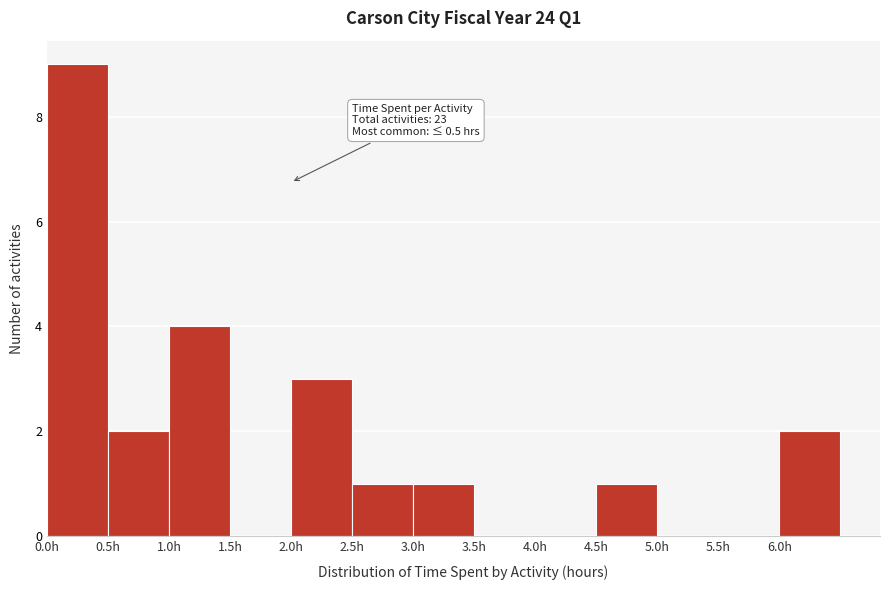

Over which range of the x-axis is the bar tallest?

0.0 to 0.5